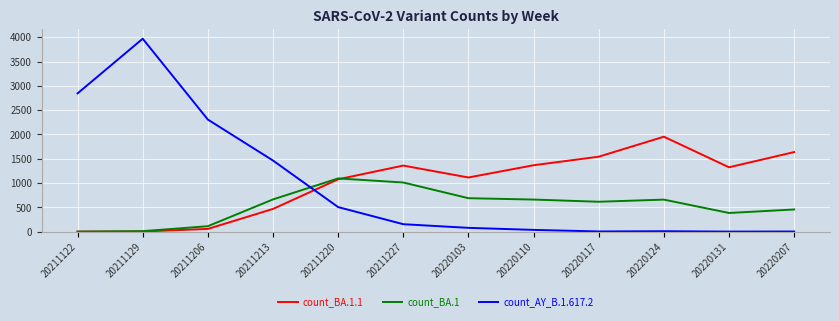

Which category has the highest value in the count_BA.1 series?

20211220